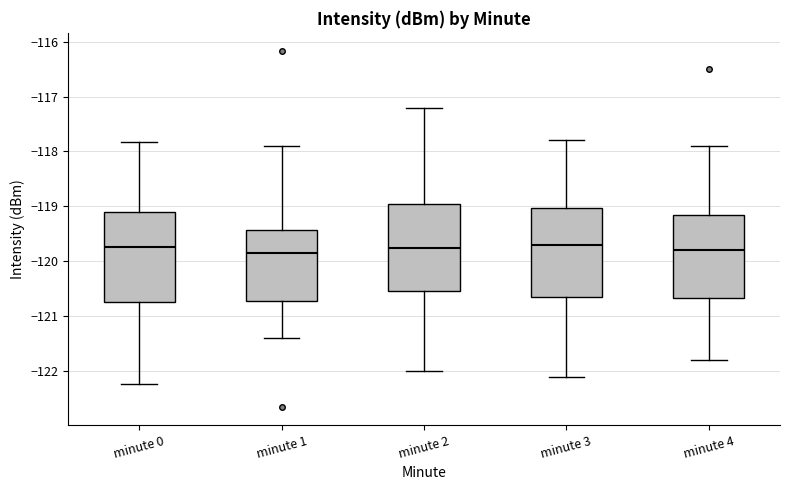

Reading left to right, read every box against the y-axis: the position of its median line, the range the box covers, and the ends of its whiskers. The values are not printed on the chart, so give them approximately, as read against the axis.

minute 0: median -119.7, box -120.7 to -119.1, whiskers -122.2 to -117.8
minute 1: median -119.8, box -120.7 to -119.4, whiskers -121.4 to -117.9
minute 2: median -119.7, box -120.5 to -118.9, whiskers -122.0 to -117.2
minute 3: median -119.7, box -120.6 to -119.0, whiskers -122.1 to -117.8
minute 4: median -119.8, box -120.7 to -119.1, whiskers -121.8 to -117.9